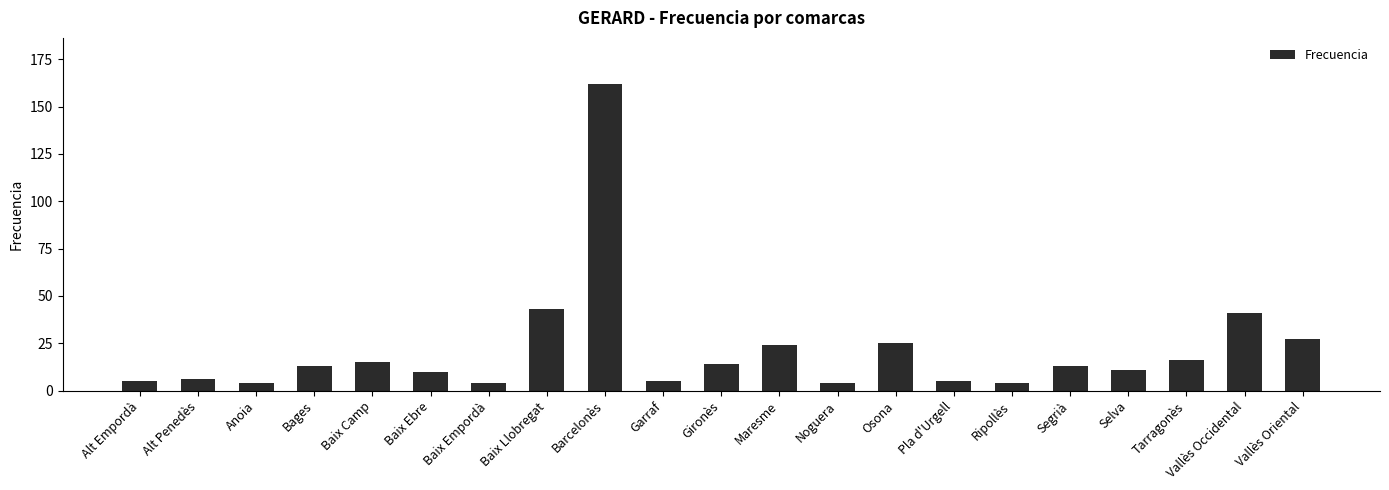

True or false: the data shows 41 at Vallès Occidental.

True